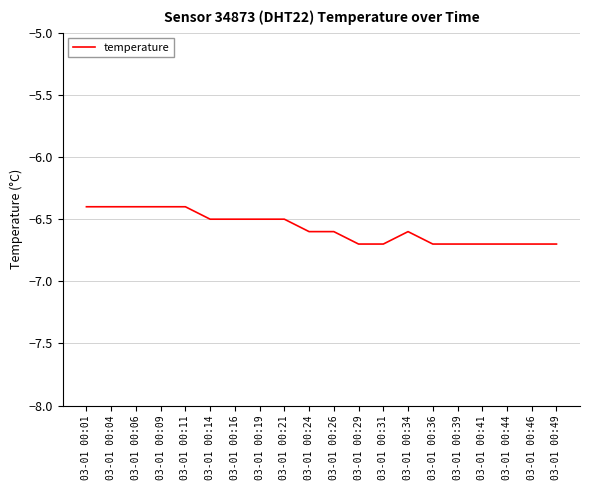

Between 03-01 00:19 and 03-01 00:41, which is larger?

03-01 00:19